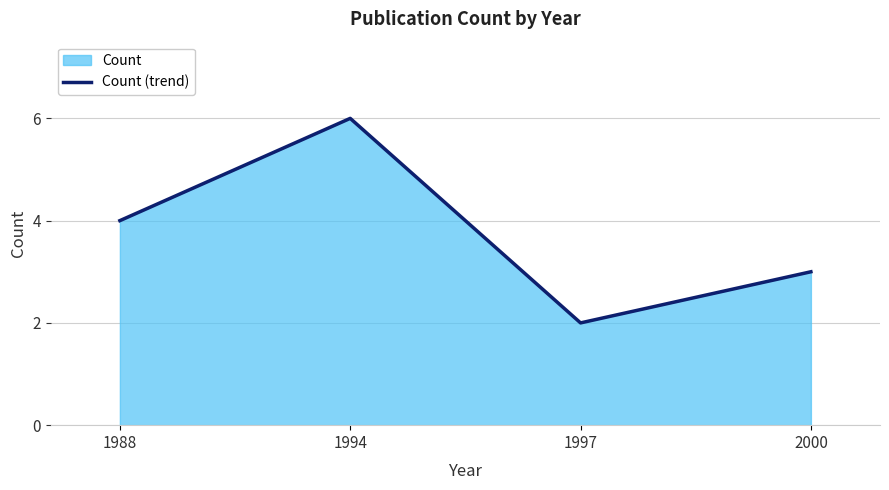

What is the value of the 3rd point from the left?

2